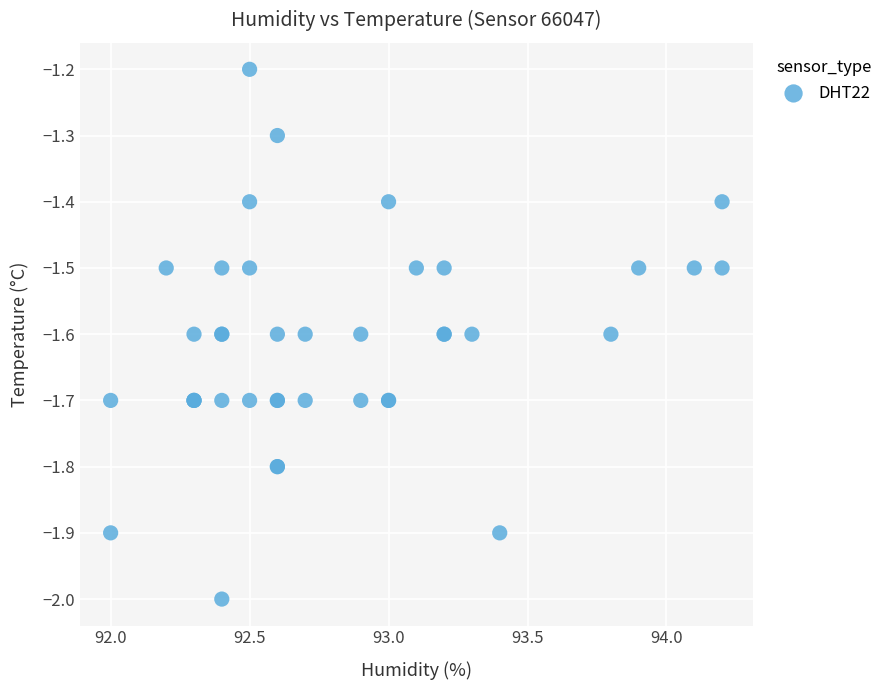

What Y value in the scatter plot is closest to -1?

-1.2